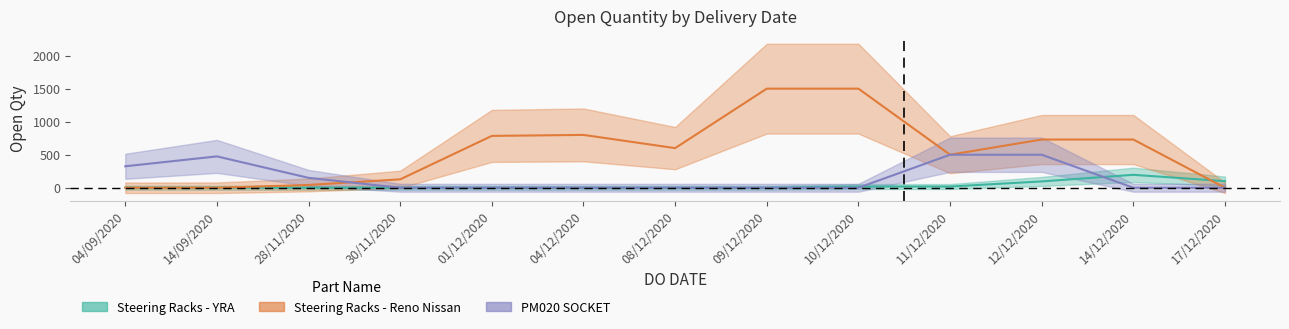

Which series has the widest spread of values?

Steering Racks - Reno Nissan